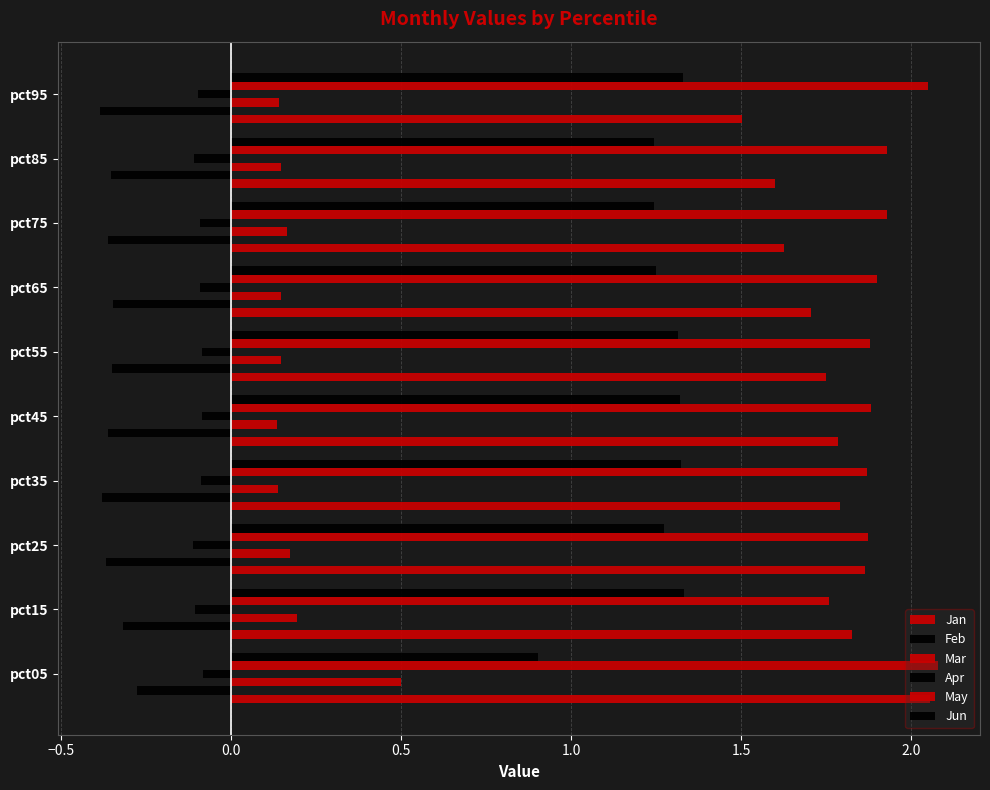

Reading right to left, list all the values displayed in this chart.

Jan: 1.5	1.6	1.6	1.7	1.7	1.8	1.8	1.9	1.8	2.1
Feb: -0.4	-0.4	-0.4	-0.3	-0.4	-0.4	-0.4	-0.4	-0.3	-0.3
Mar: 0.1	0.1	0.2	0.1	0.1	0.1	0.1	0.2	0.2	0.5
Apr: -0.1	-0.1	-0.1	-0.1	-0.1	-0.1	-0.1	-0.1	-0.1	-0.1
May: 2.1	1.9	1.9	1.9	1.9	1.9	1.9	1.9	1.8	2.1
Jun: 1.3	1.2	1.2	1.3	1.3	1.3	1.3	1.3	1.3	0.9